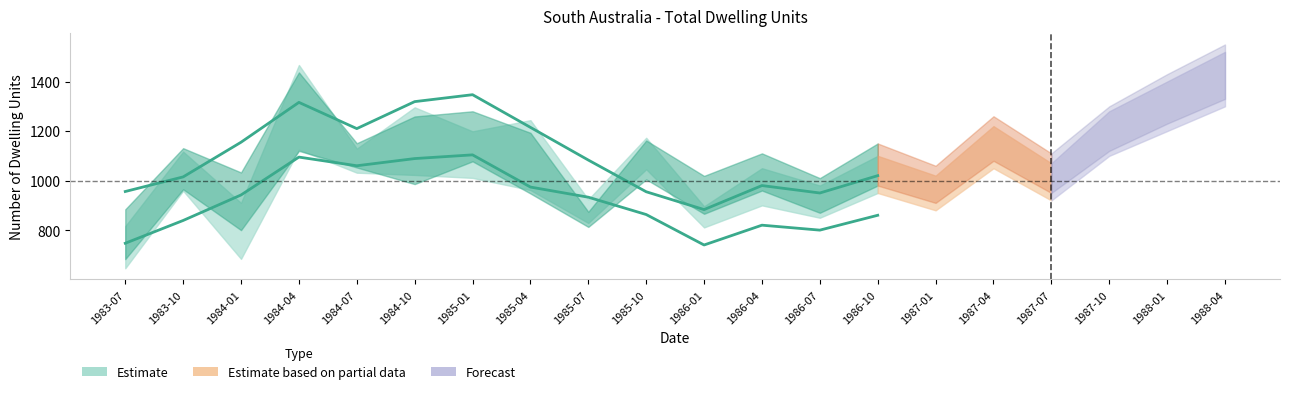

Where does the Original_PrivateSector series first go above 962?

1984-04